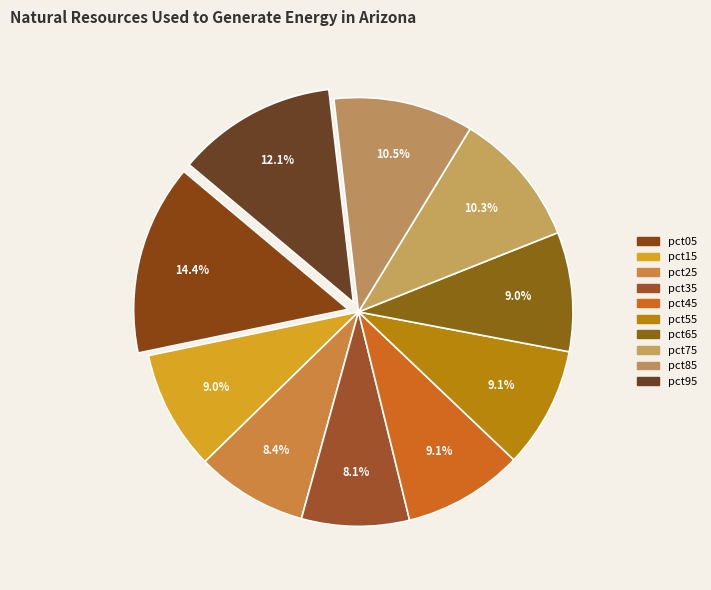

Is pct25 the majority of the pie?

No